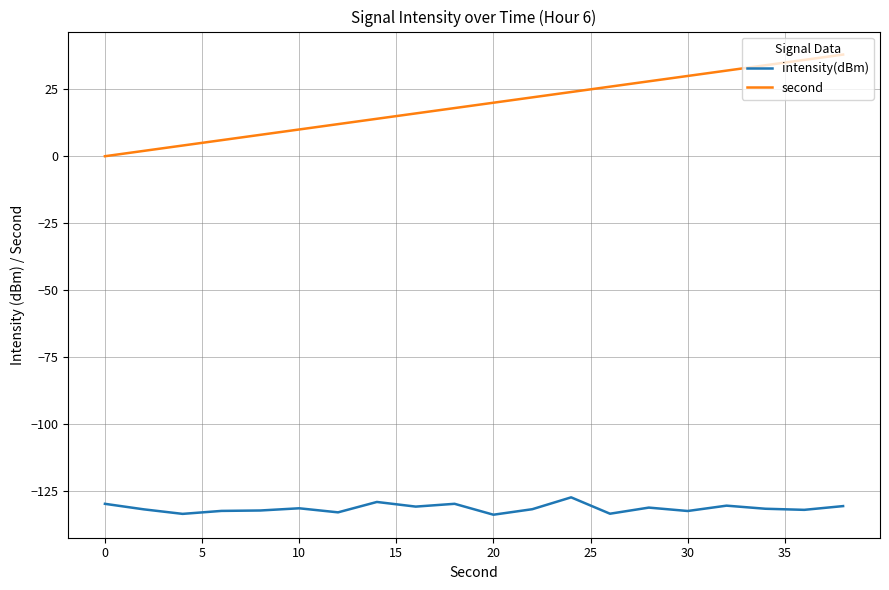

Which series has the largest total across all categories?

second